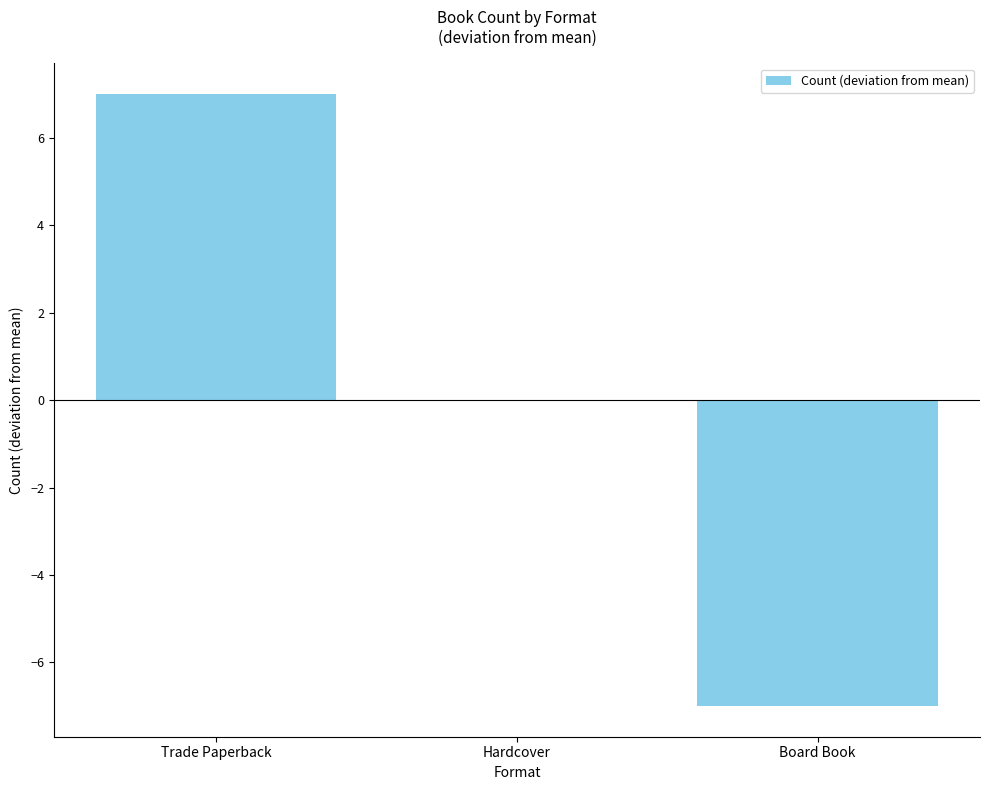

Reading left to right, what are all the values shown in this chart?

Trade Paperback=7	Hardcover=0	Board Book=-7